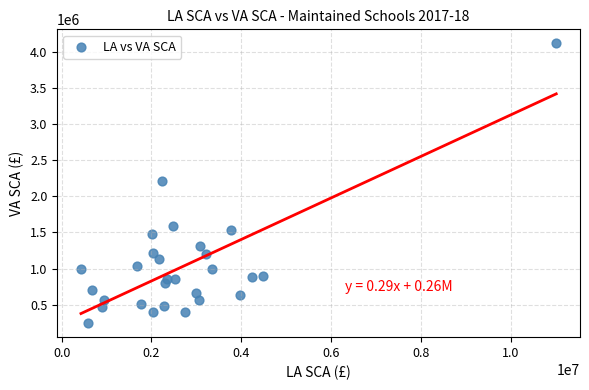

What is the range of Y values (max minus min)?

3866763.1